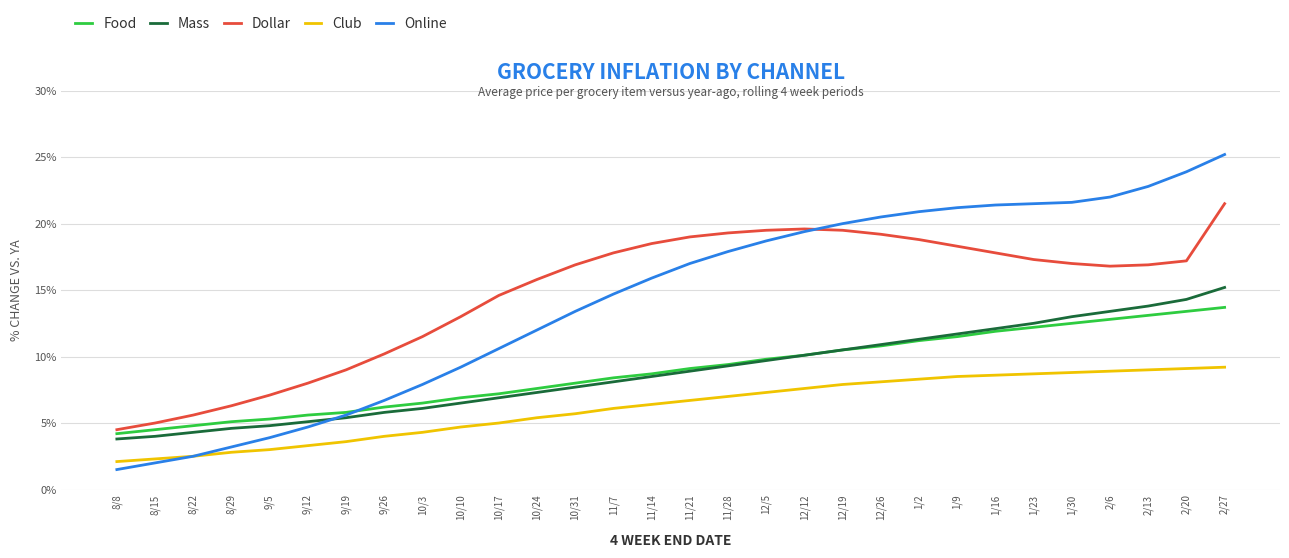

Rank the series by their maximum value, from highest to lowest.

Online, Dollar, Mass, Food, Club